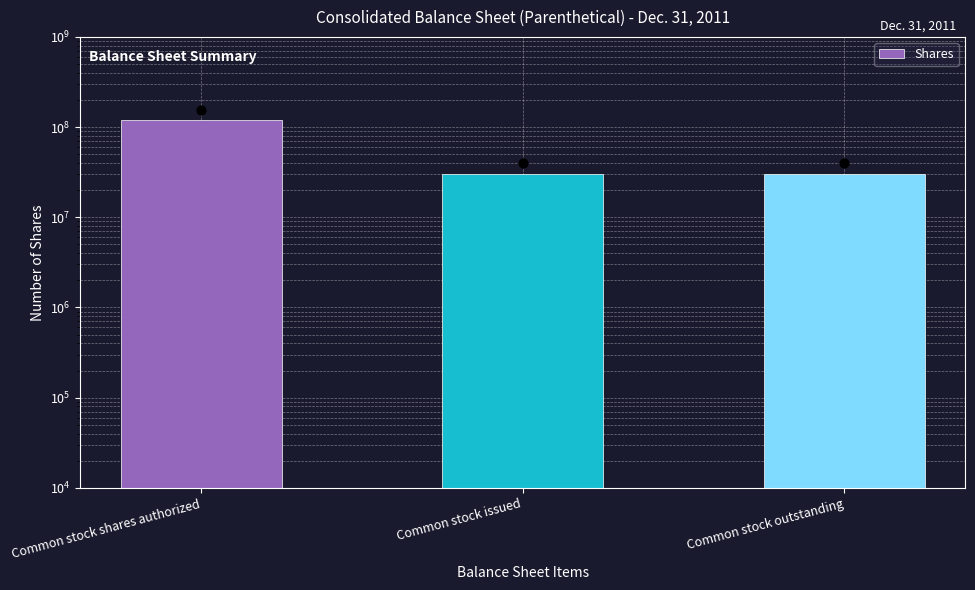

Which has a higher value, Common stock issued or Common stock shares authorized?

Common stock shares authorized